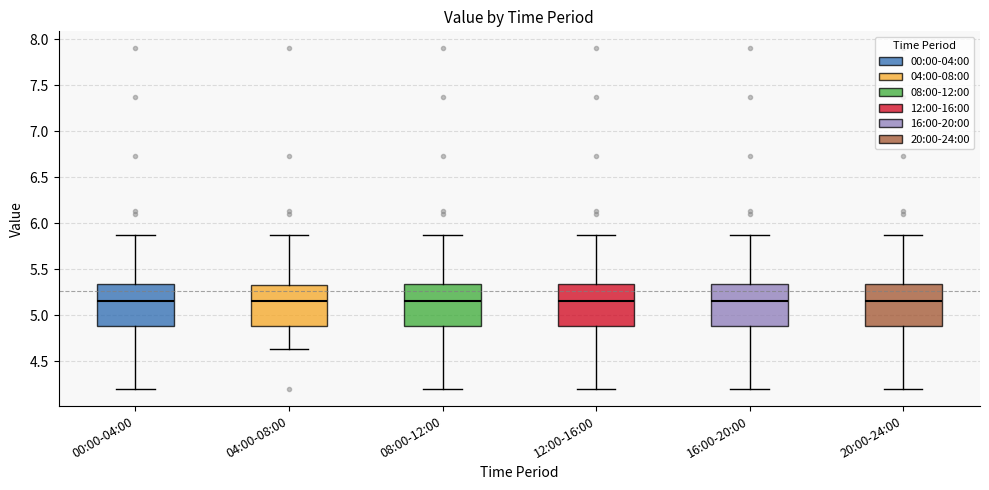

Where does the lower whisker of the box for 04:00-08:00 end on the y-axis? The values are not printed on the chart, so give them approximately, as read against the axis.

4.65